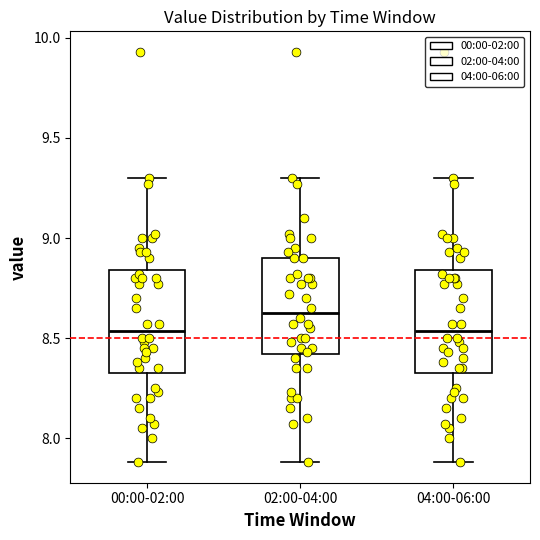

Which box has the highest median line?

02:00-04:00